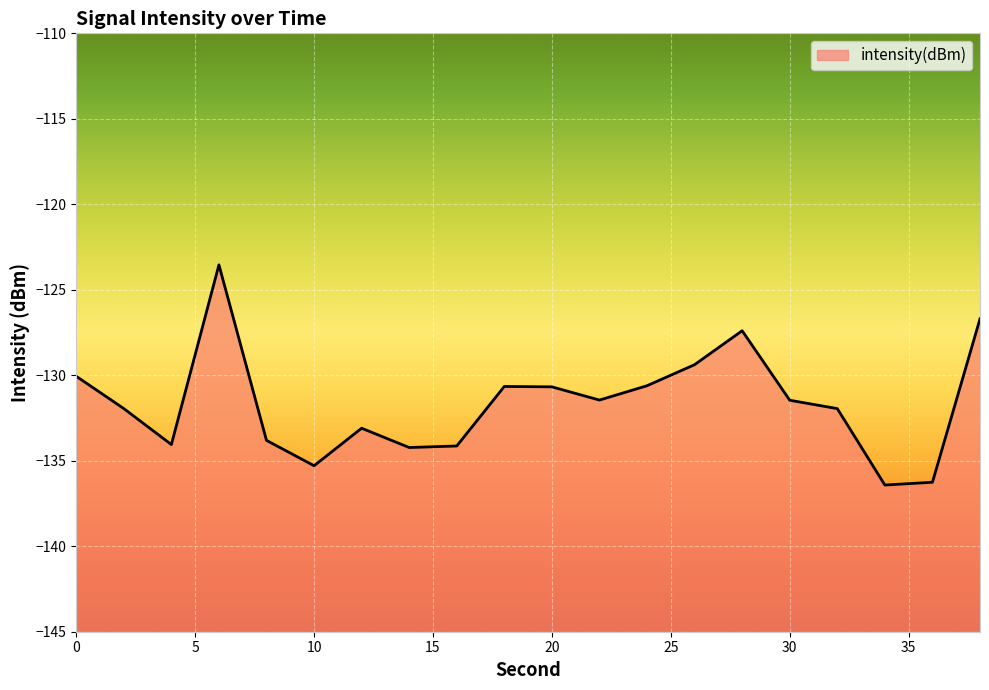

True or false: the data has more than 2 interior local peaks.

True